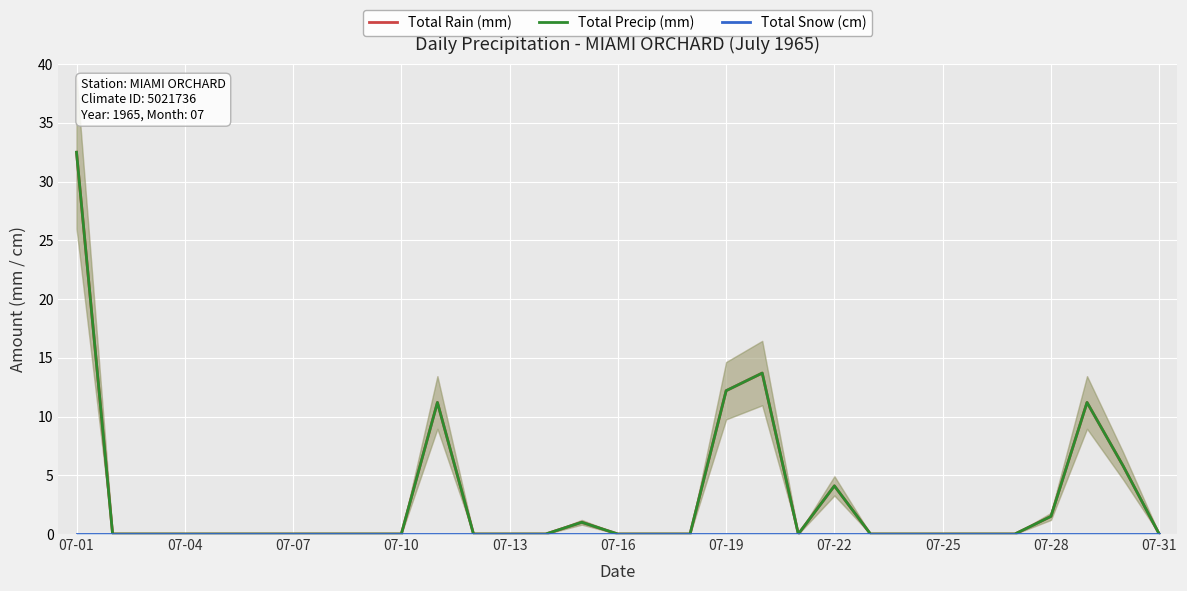

How many interior local peaks does the Total Rain (mm) series have?

5